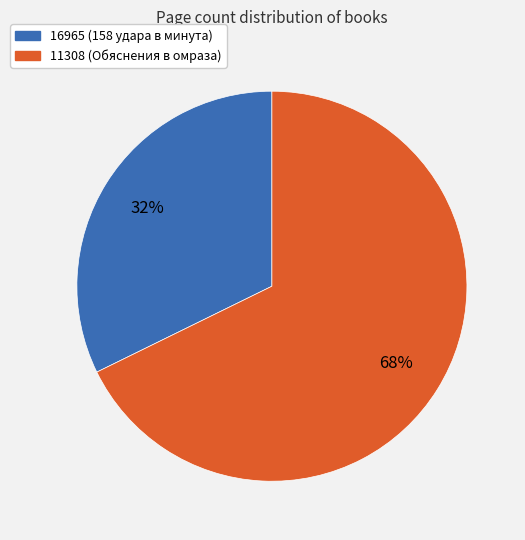

To the nearest percent, what portion does 11308 represent?

68%